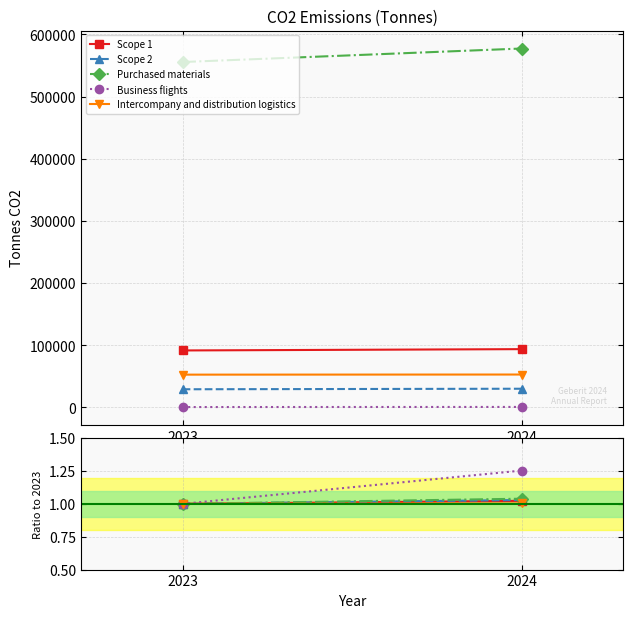

How many lines are shown in the chart?

5